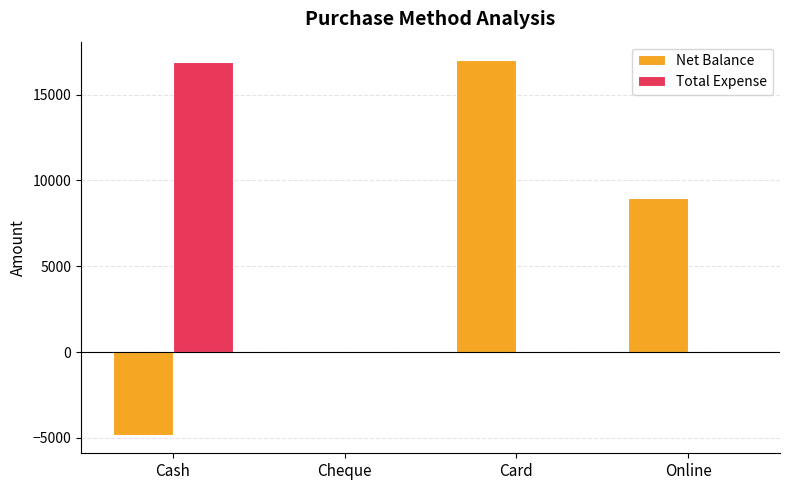

Between Cash and Cheque, which series saw the biggest shift?

Total Expense